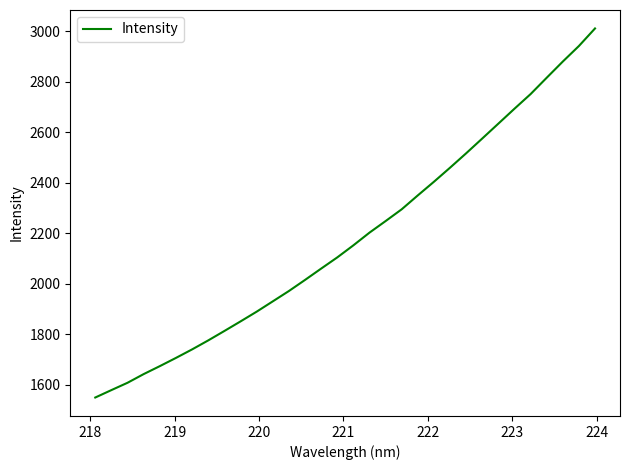

What is the difference between the maximum and minimum values?

1462.2